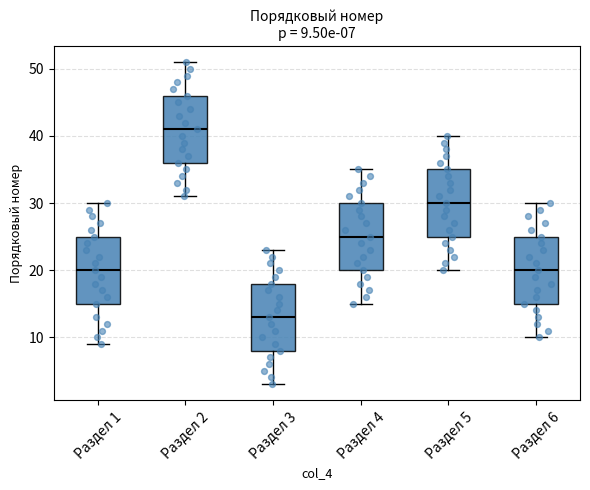

Which box has the highest median line?

Раздел 2